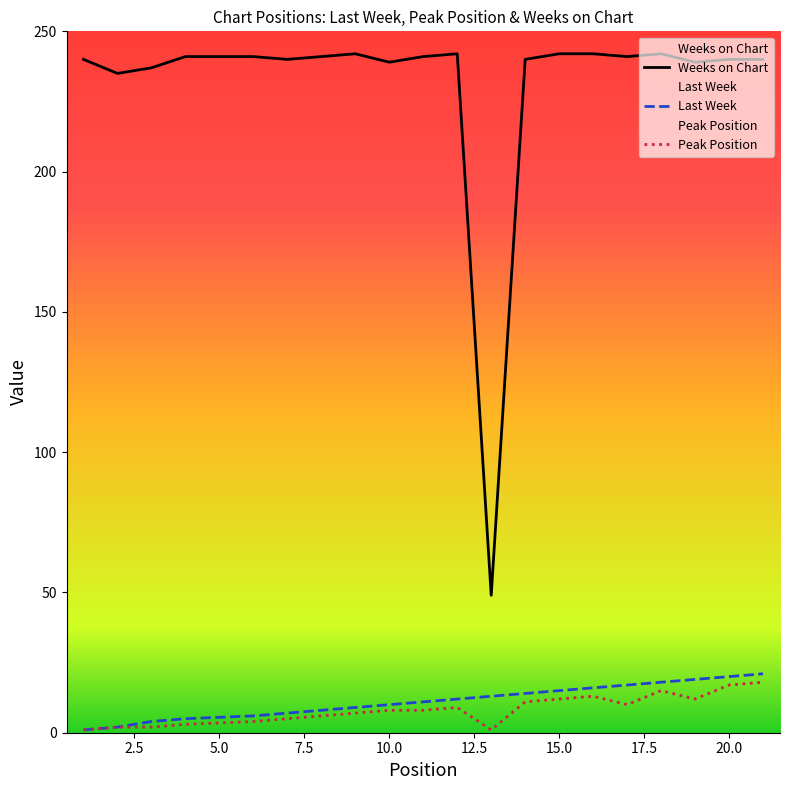

What is the minimum value for Weeks on Chart?

49